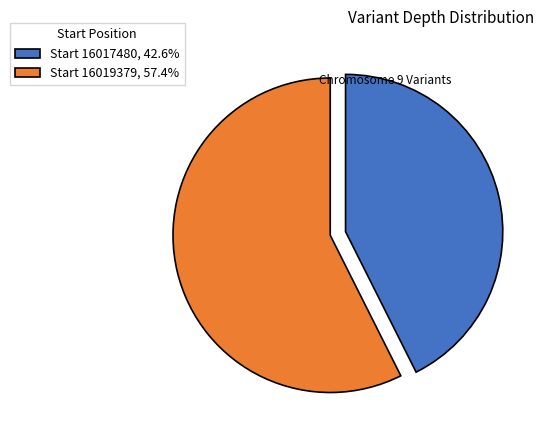

Combined, do Start 16017480, 42.6% and Start 16019379, 57.4% account for over 50%?

Yes